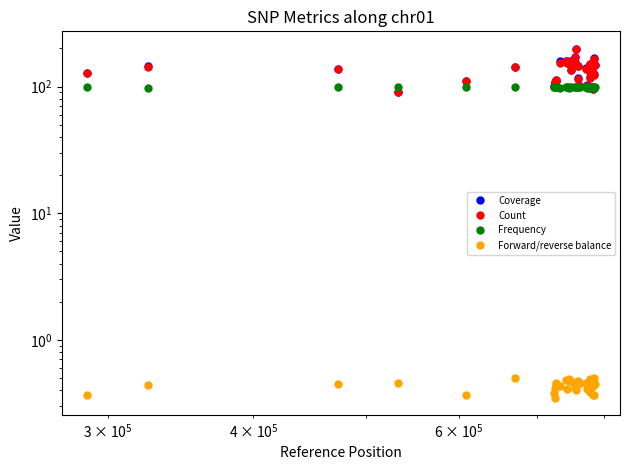

True or false: Coverage and Count intersect in this chart.

False